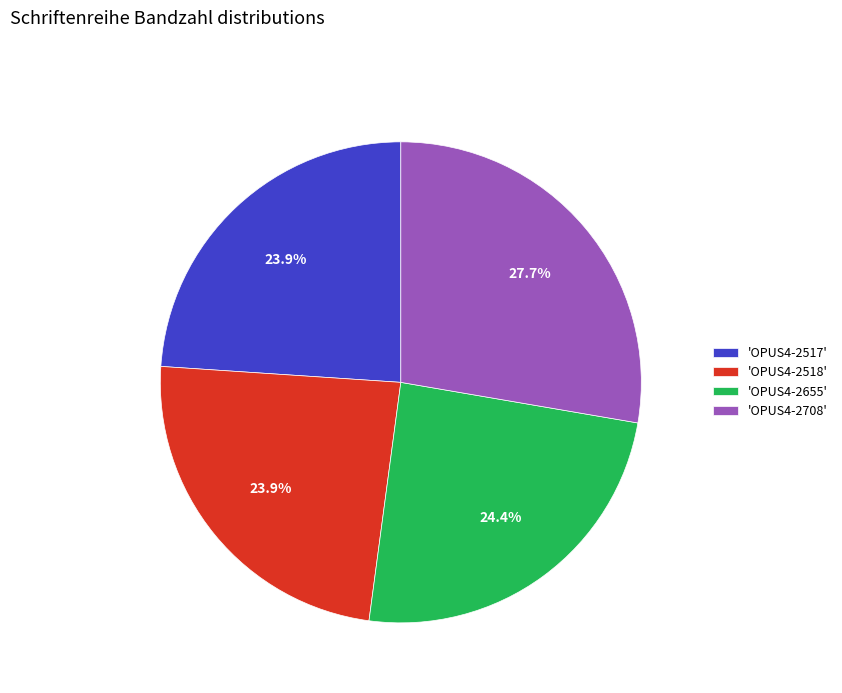

Approximately how many times larger is the value at 'OPUS4-2517' compared to 'OPUS4-2655'?

1.0